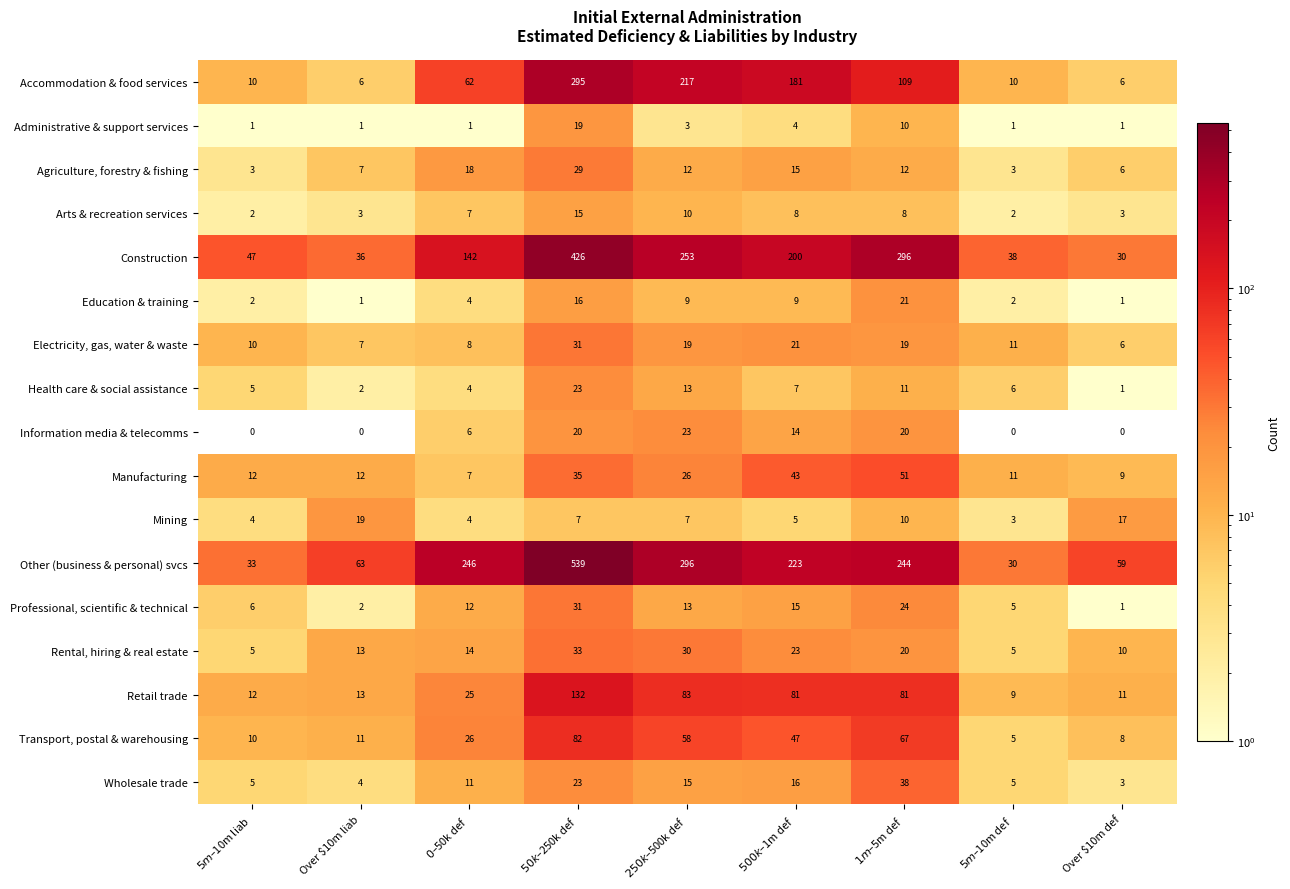

What is the sum of all Mining values?

76